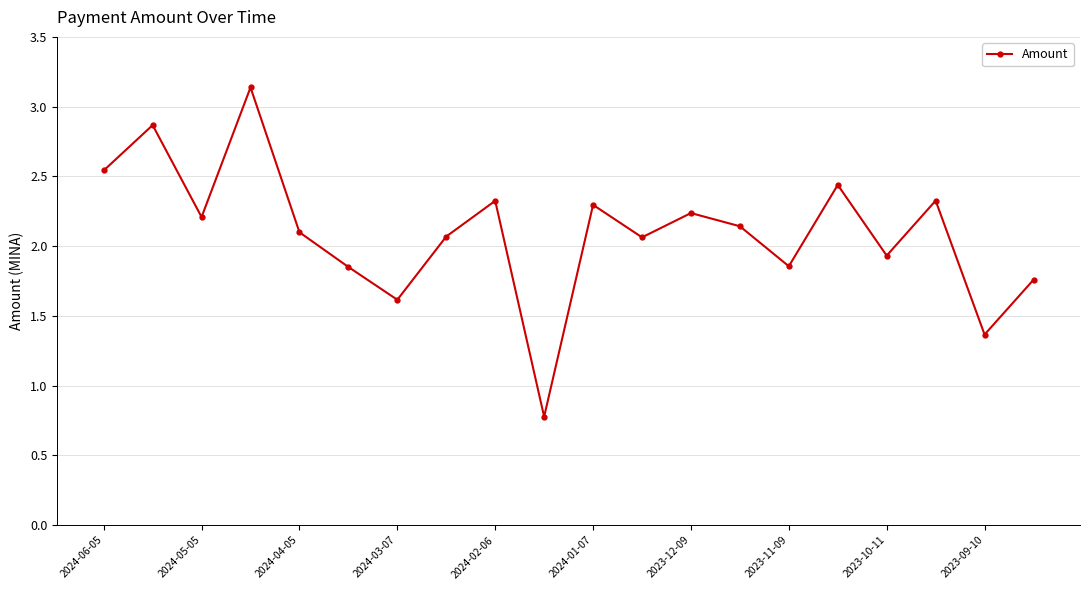

How many data points does each series have?

20